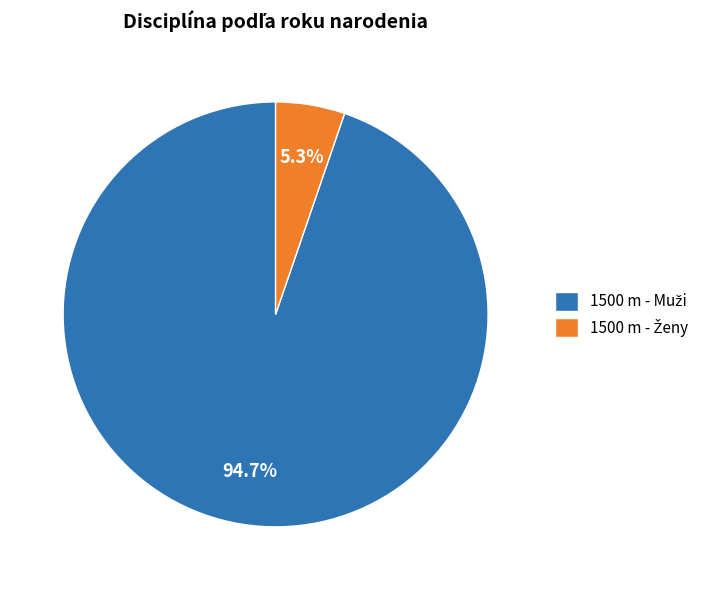

What is the majority slice?

1500 m - Muži